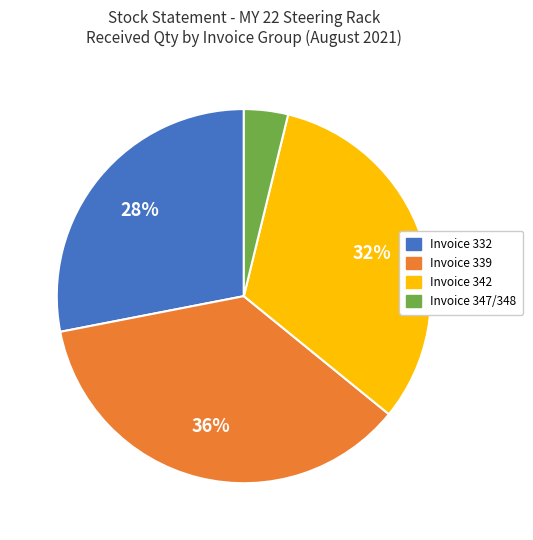

Count the number of slices in the pie.

4